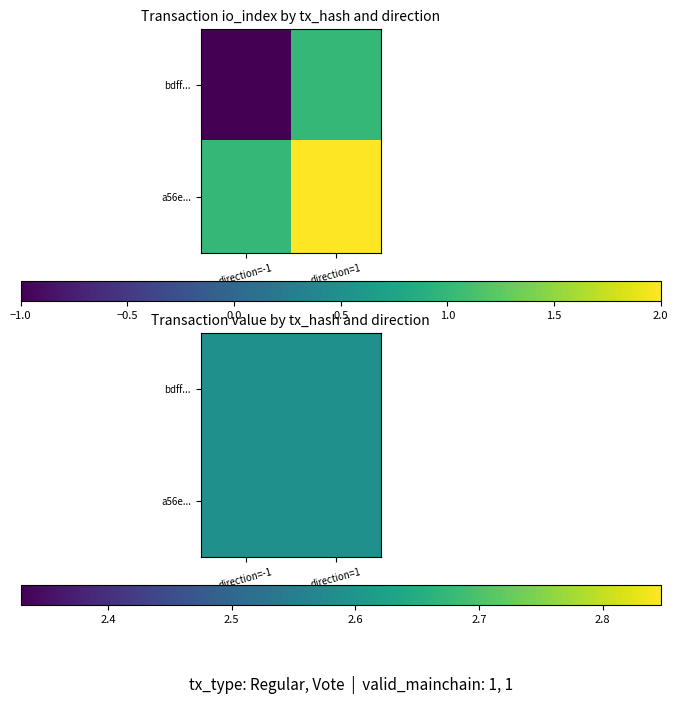

List the labels in order of bdff22746160ee0ce1a9169b47087b95d4f374e value, smallest first.

-1, 1